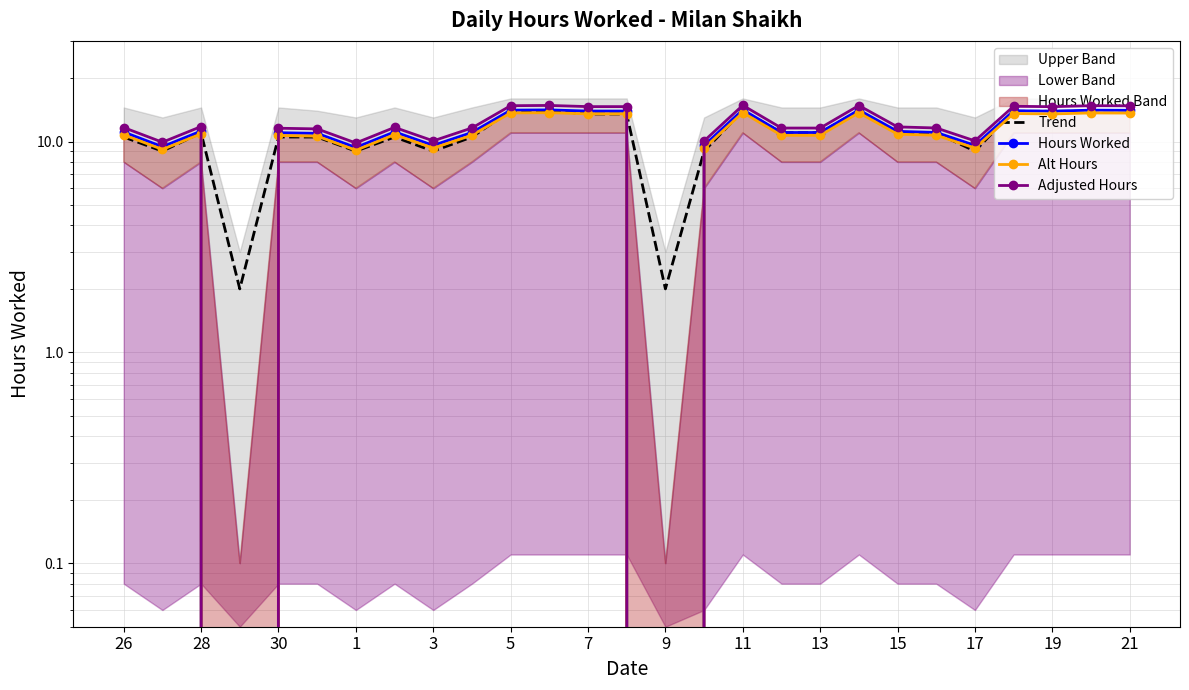

Which series has the largest range (max minus min)?

Adjusted Hours